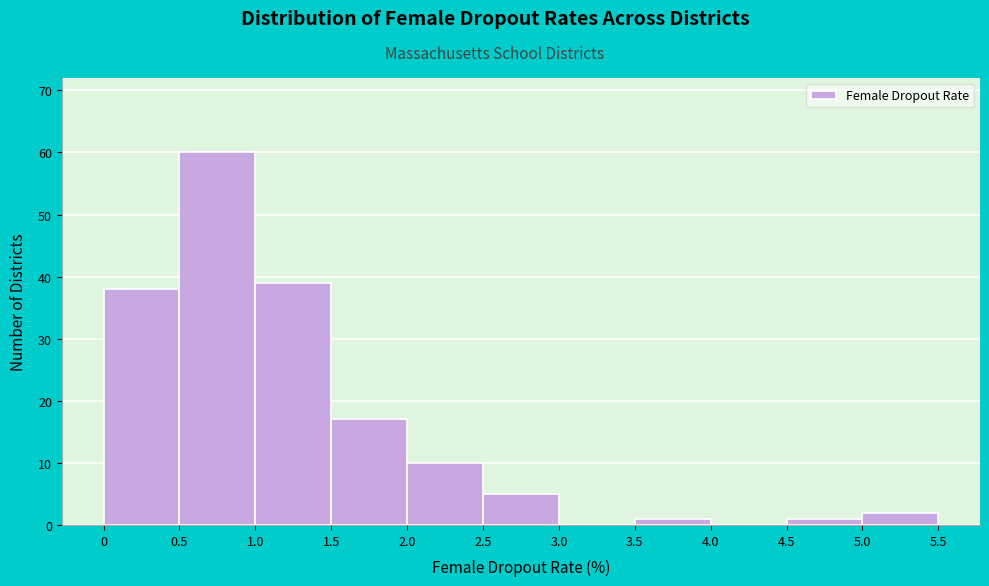

Which range on the x-axis has the tallest bar?

0.5 to 1.0